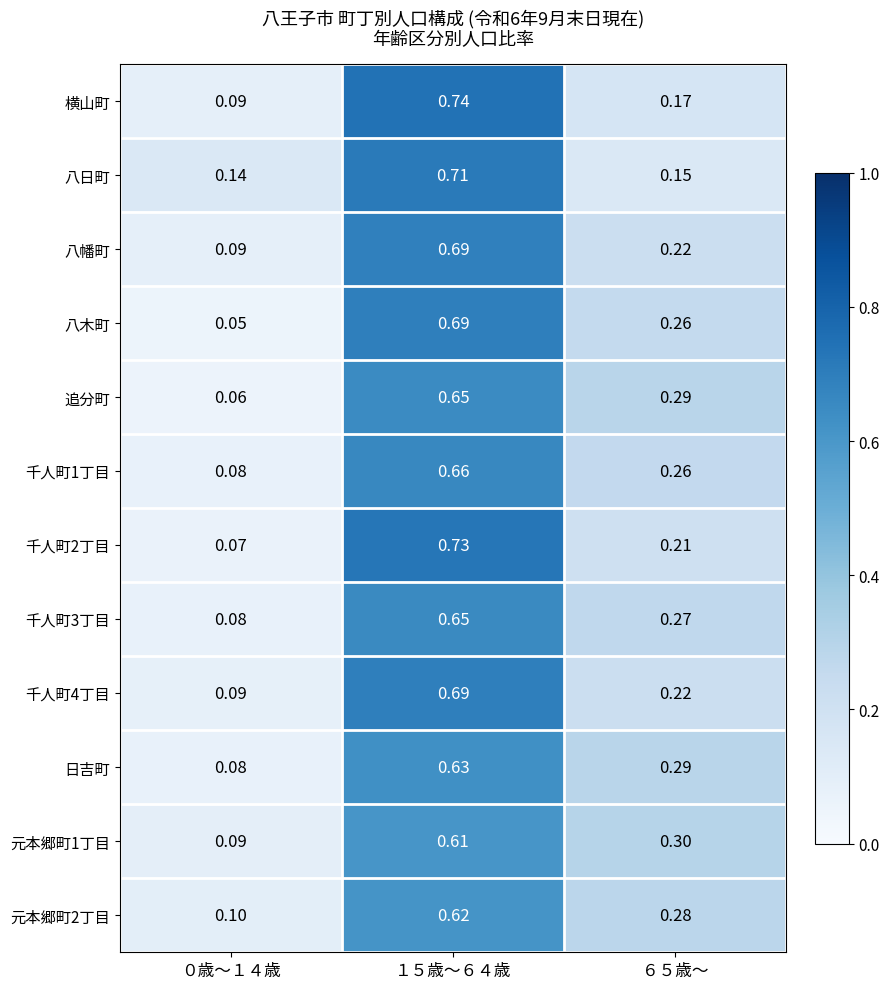

What is the difference between the highest and lowest values at １５歳～６４歳?

0.1